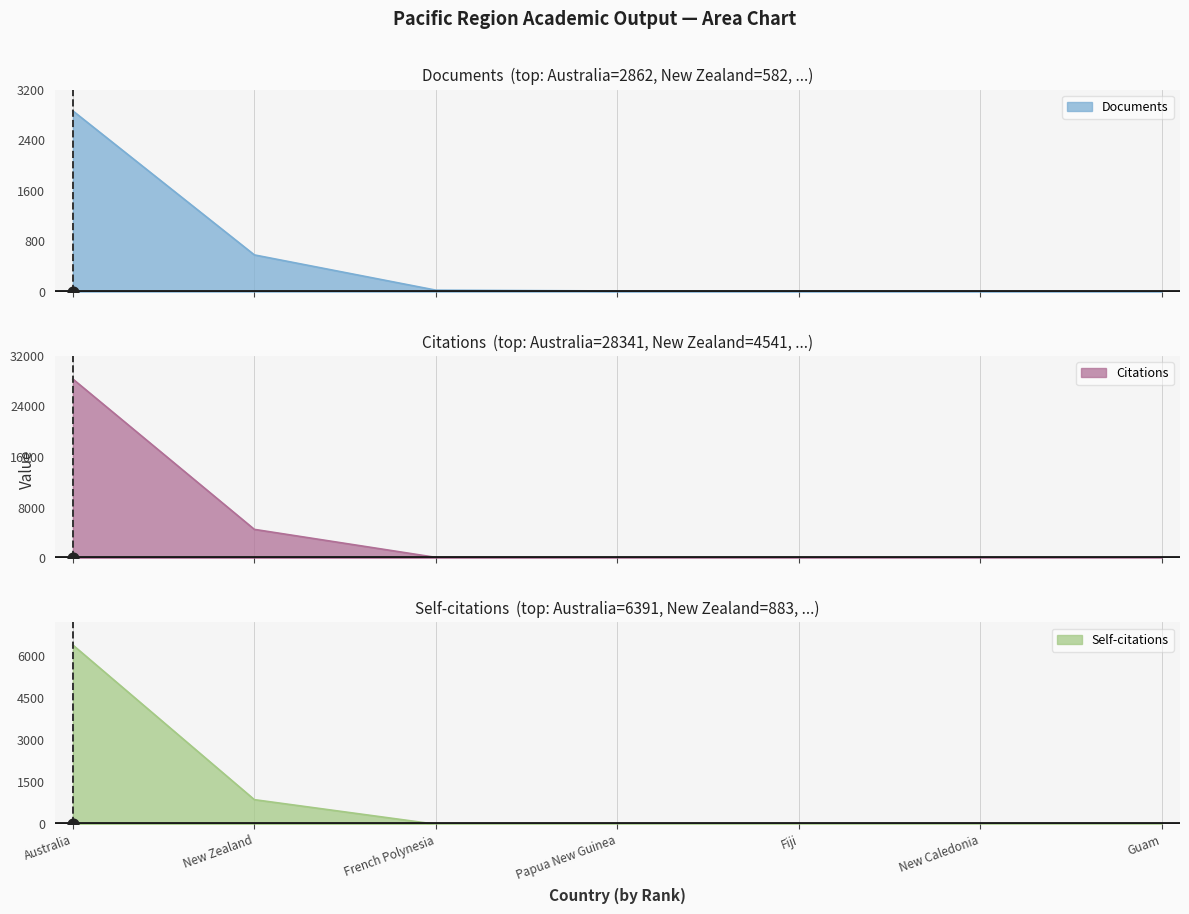

Is it true that Self-citations equals 1442 at New Zealand?

False